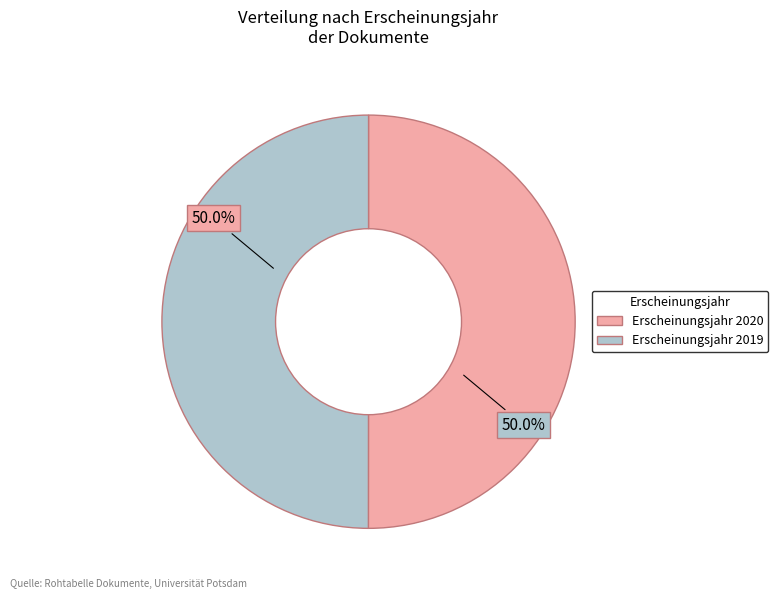

Count the number of slices in the pie.

2